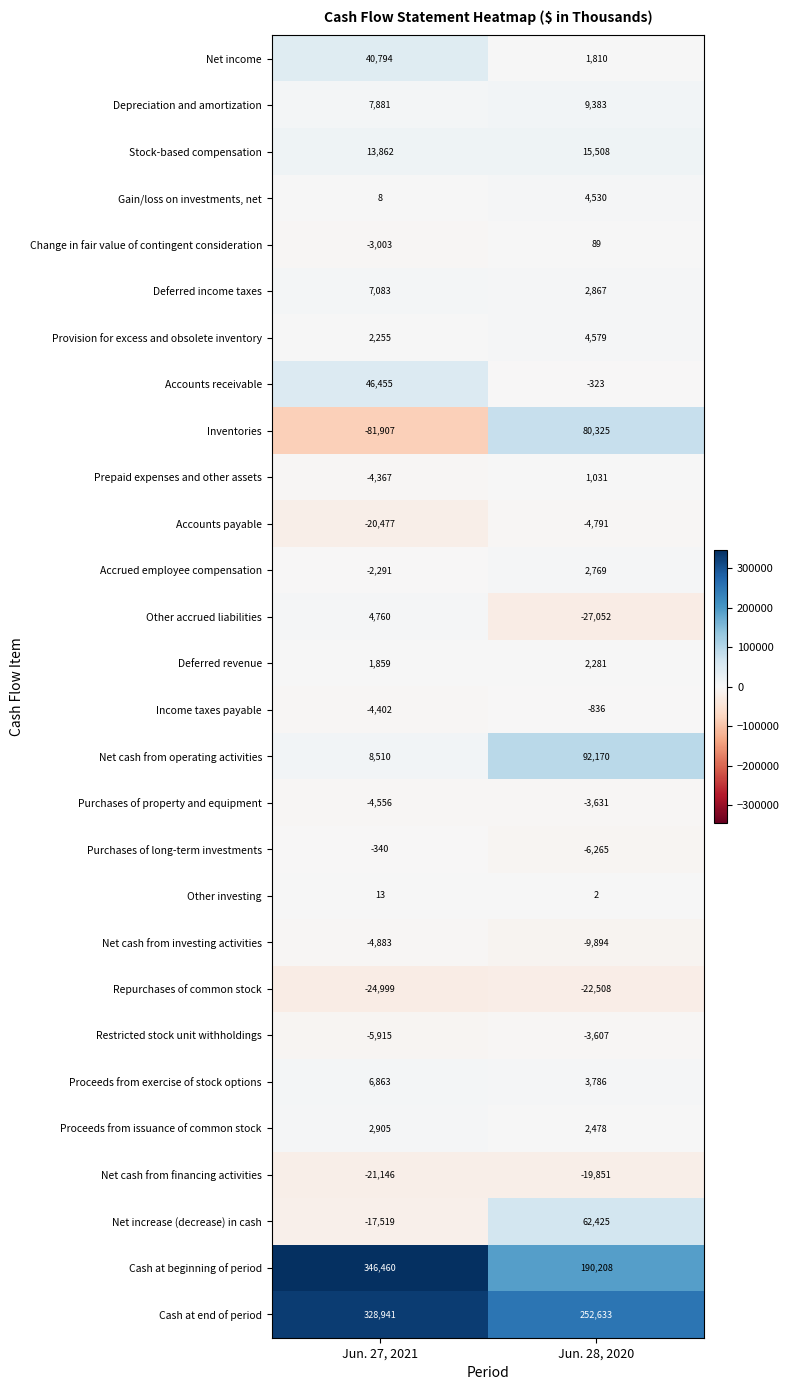

Which category has the lowest value across all series?

Jun. 27, 2021